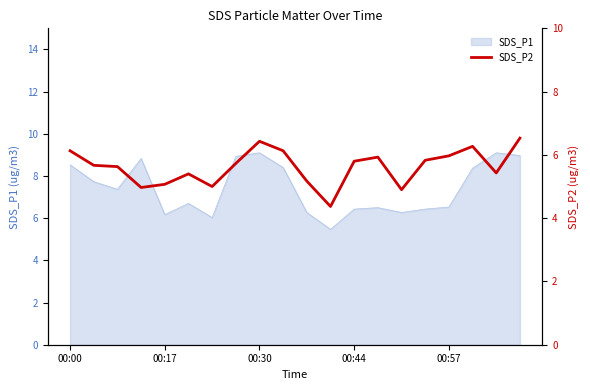

At which label does SDS_P1 first exceed 7?

00:00